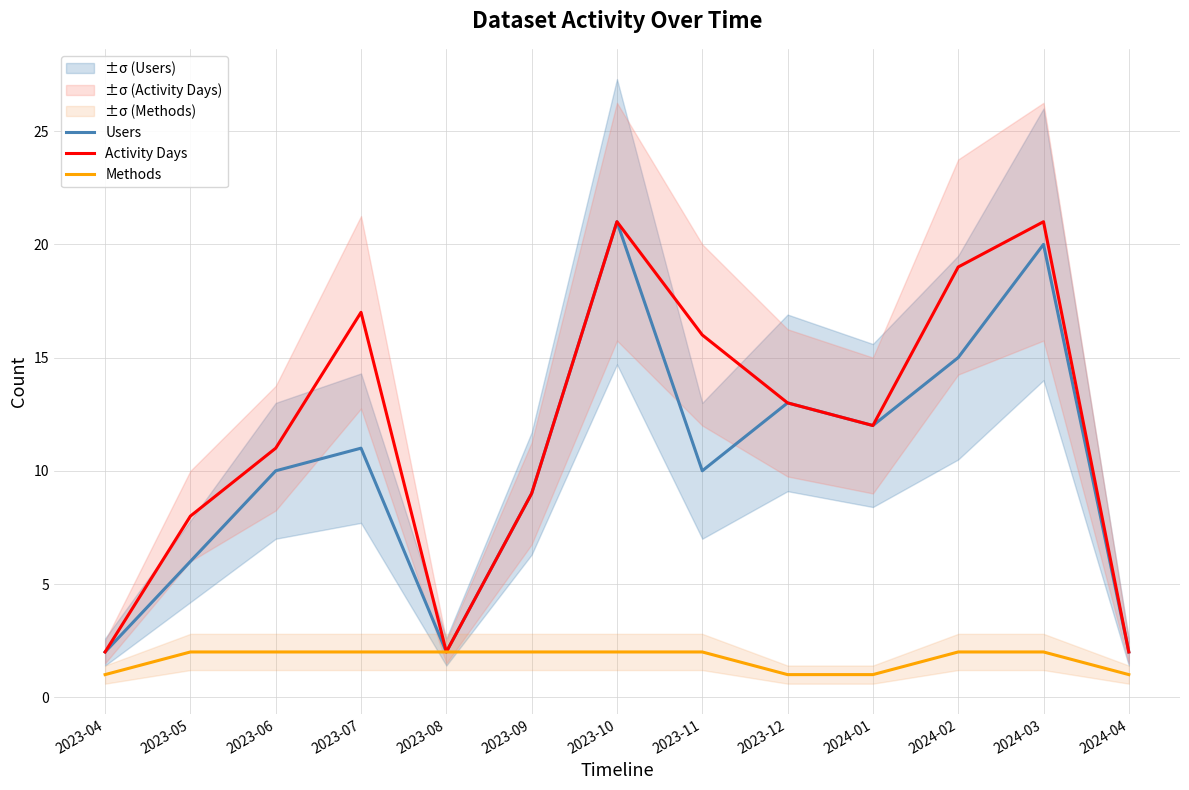

List the series in order of their peak value, lowest first.

Methods, Users, Activity Days